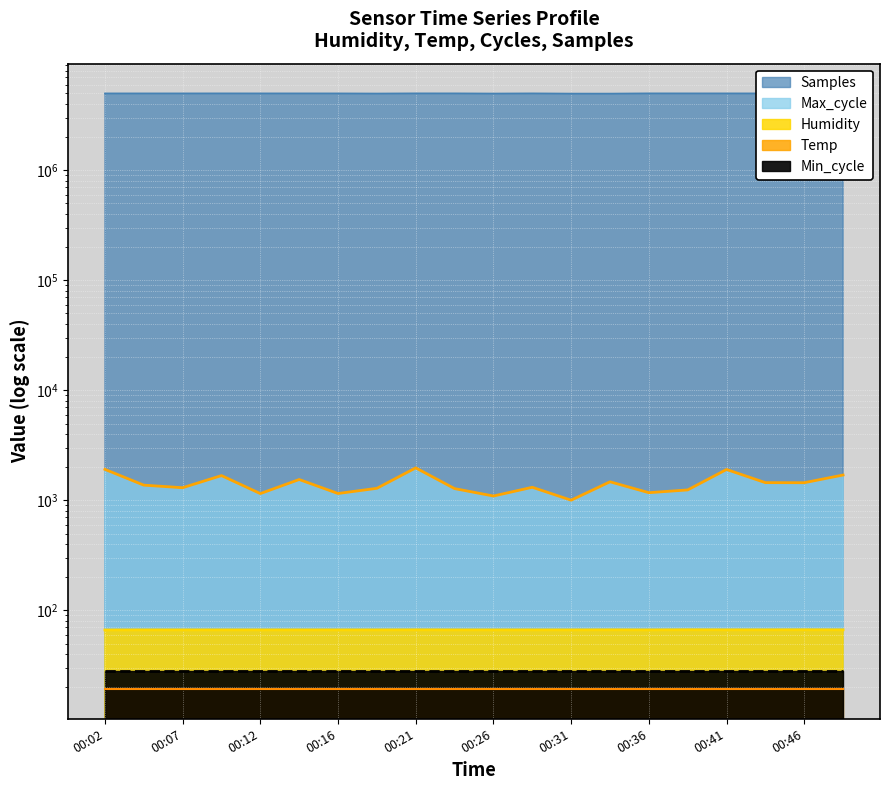

How many interior local peaks does the Humidity series have?

4